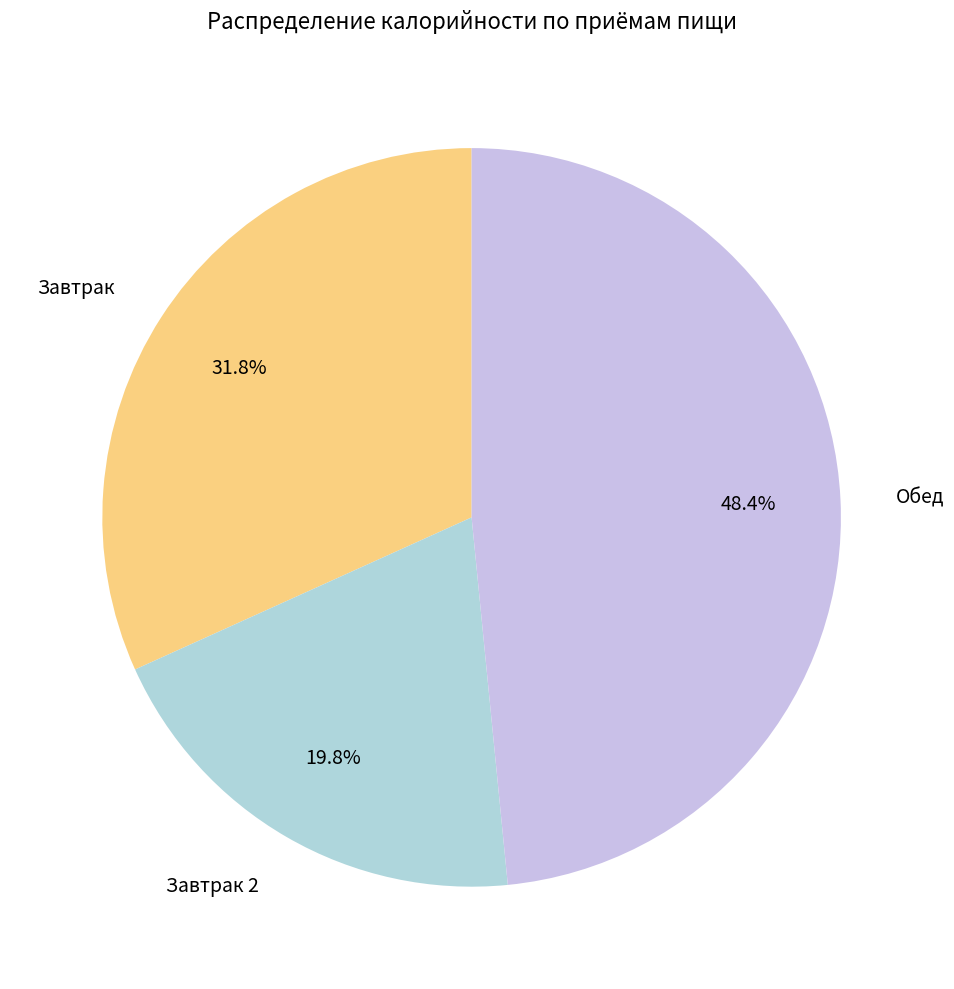

Combined, do Завтрак and Обед account for over 50%?

Yes